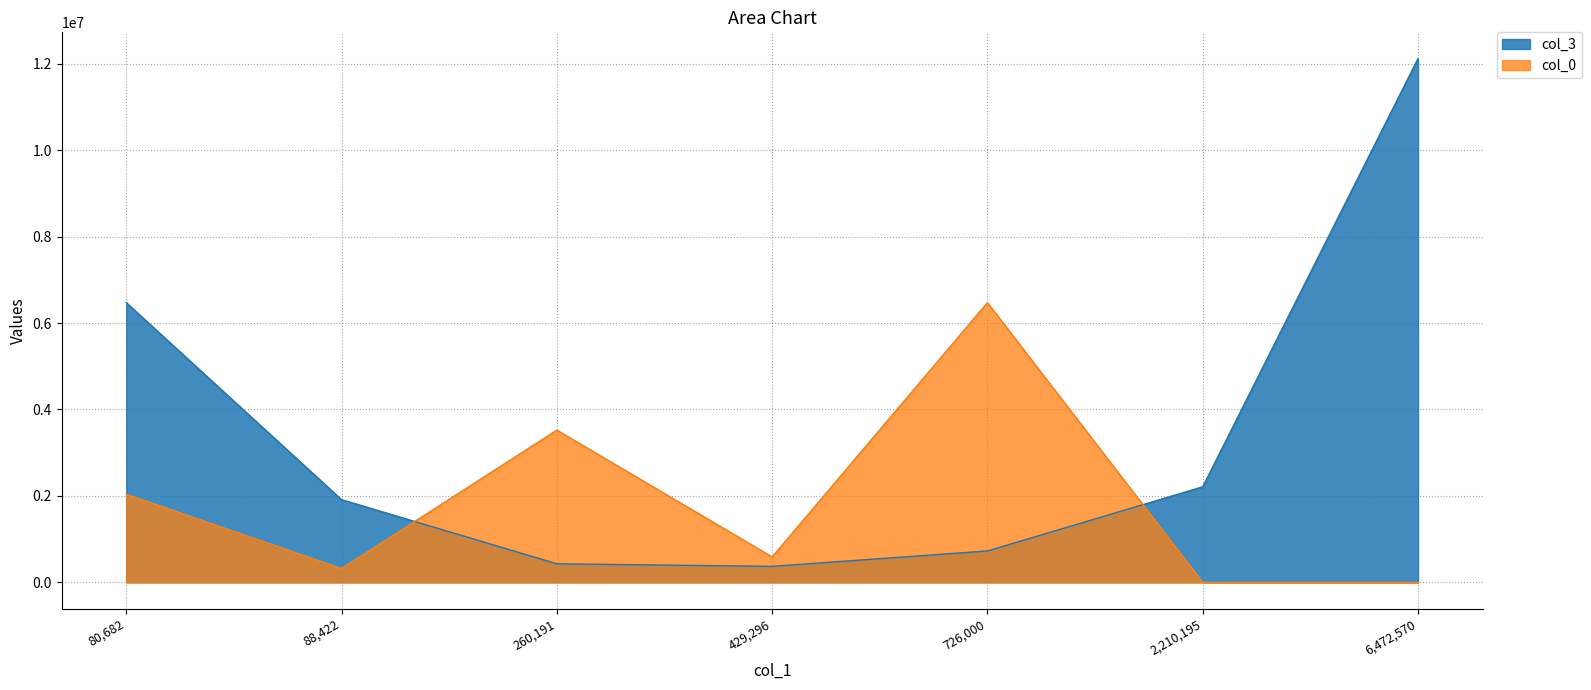

What are all the series names shown in the legend?

col_3, col_0